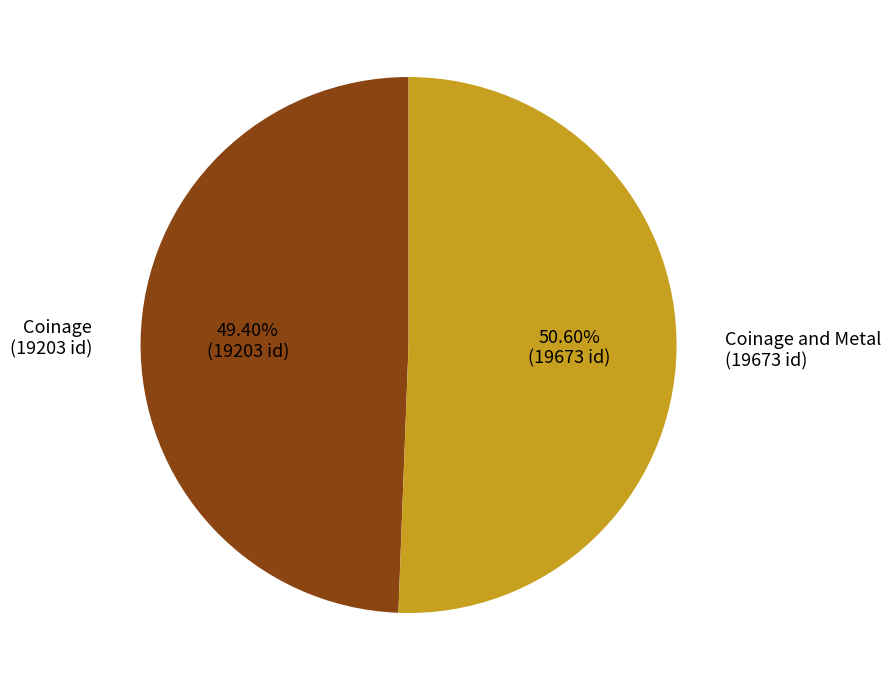

Is the sum of Coinage and Metal (19673 id) and Coinage (19203 id) greater than half?

Yes